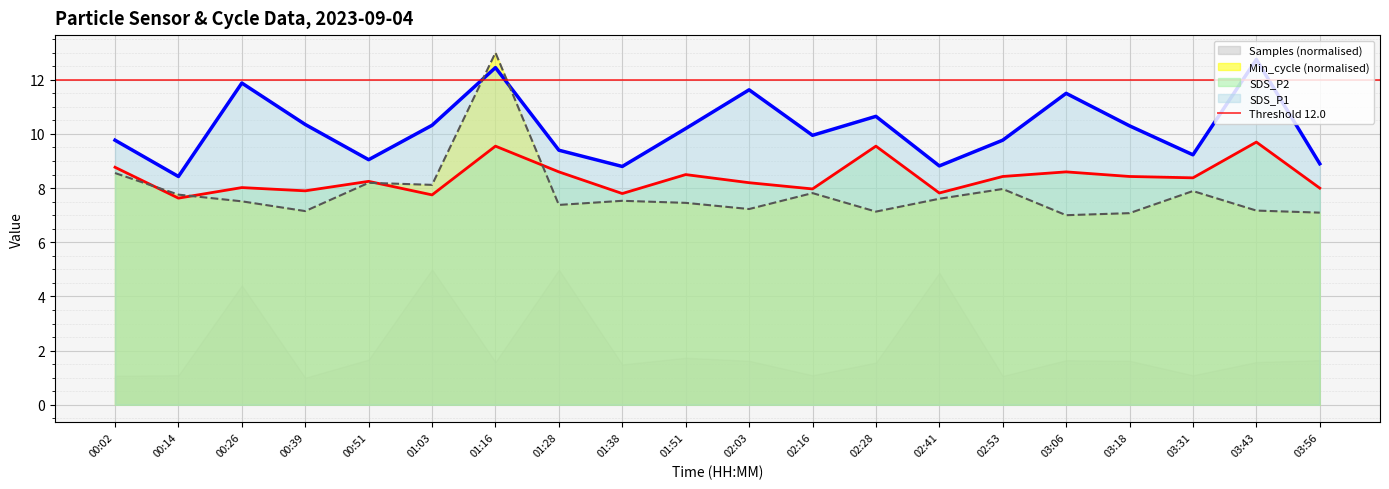

Which category has the lowest value in the SDS_P1 series?

00:14